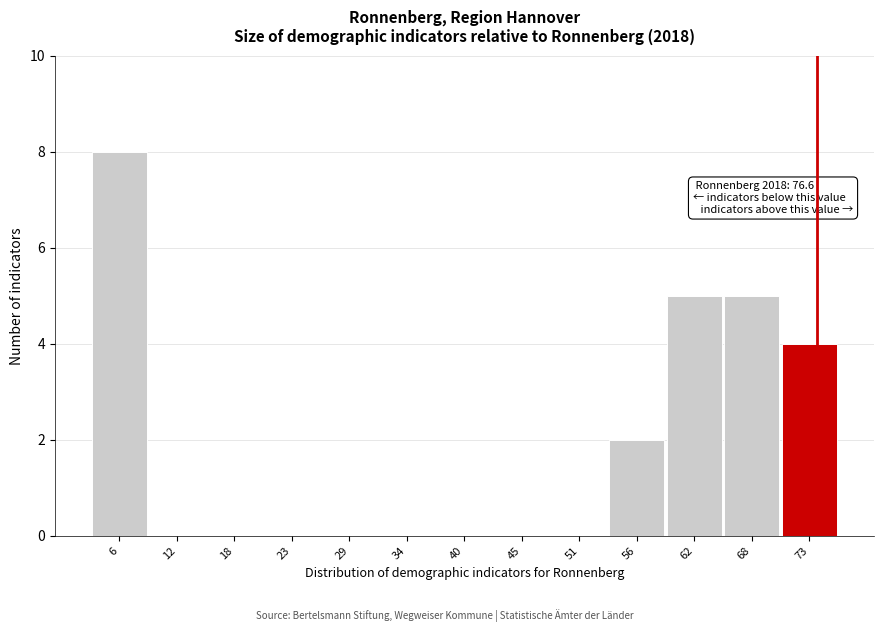

Reading left to right, list all the values displayed in this chart.

6=8	12=0	18=0	23=0	29=0	34=0	40=0	45=0	51=0	56=2	62=5	68=5	73=4